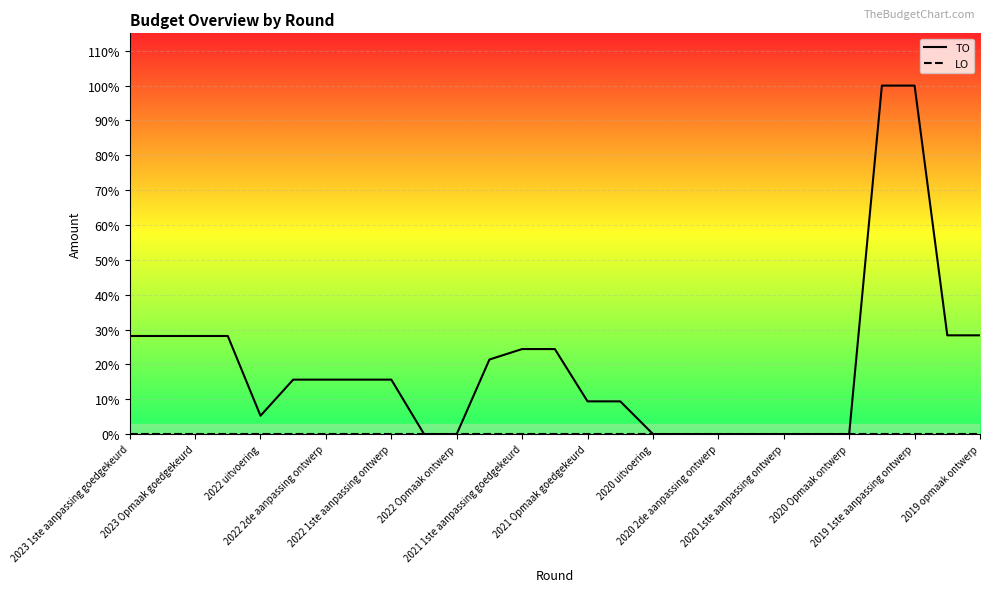

What is the difference between the second highest and second lowest values in the TO series?

53300